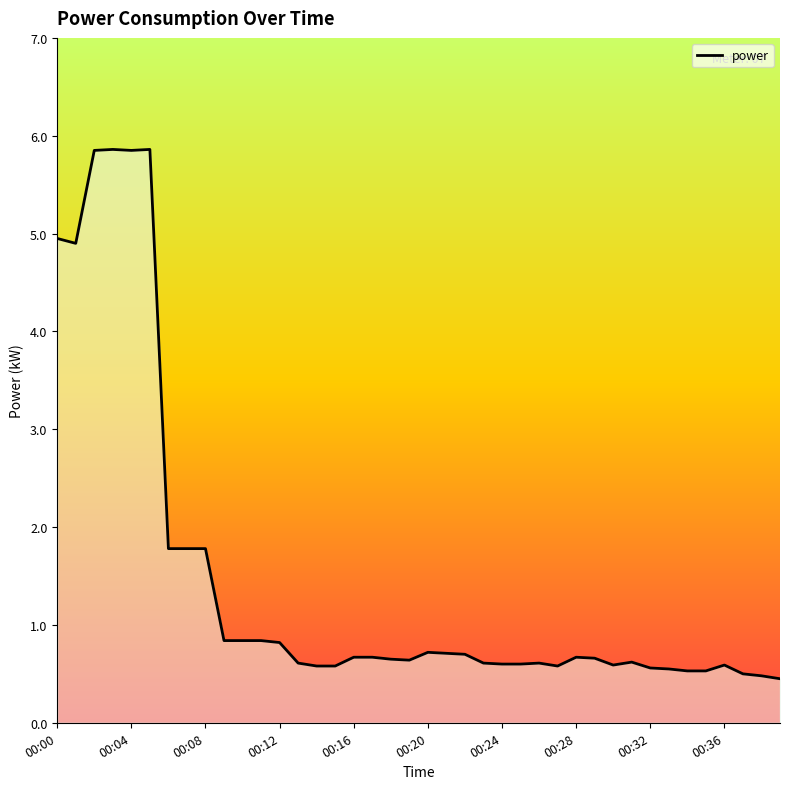

What is the difference between the maximum and minimum values?

5.4